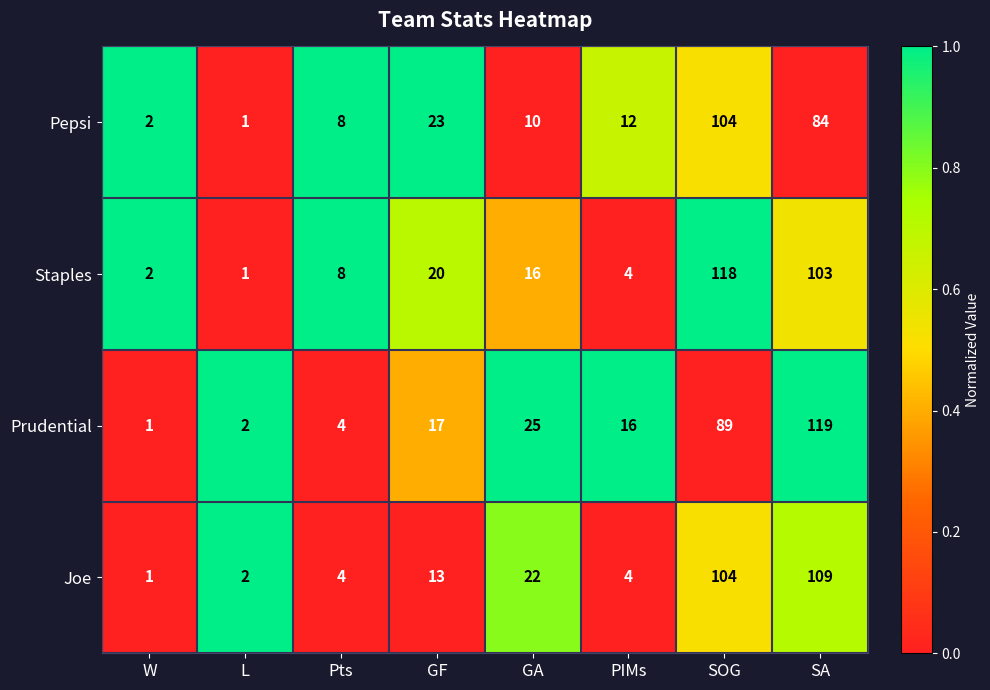

What is the total value across all series at GF?

73